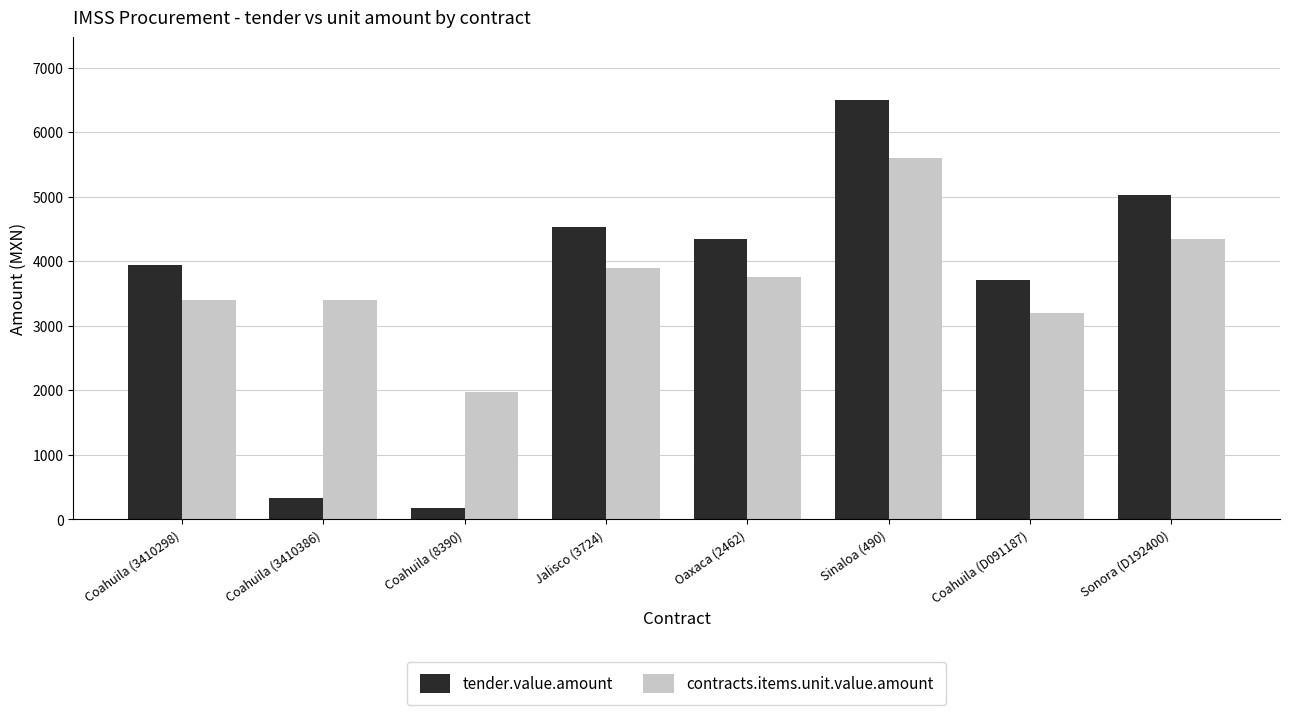

What is the difference between the tender.value.amount values at Jalisco (3724) and Oaxaca (2462)?

174.0